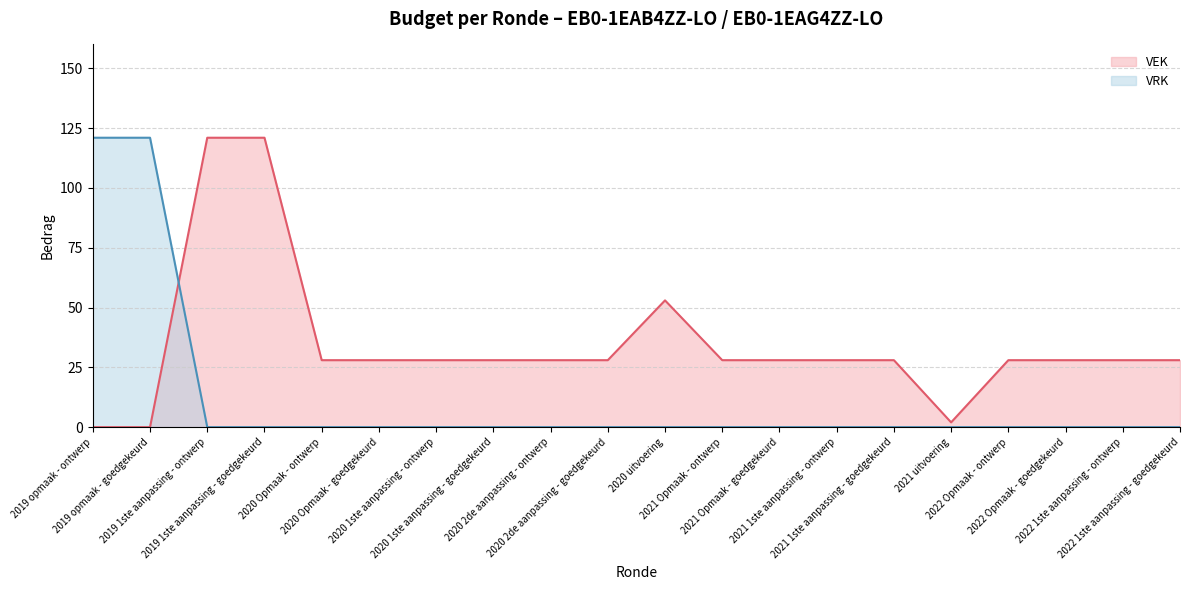

What is the sum of the VEK values at 2020 2de aanpassing - ontwerp and 2021 1ste aanpassing - ontwerp?

56